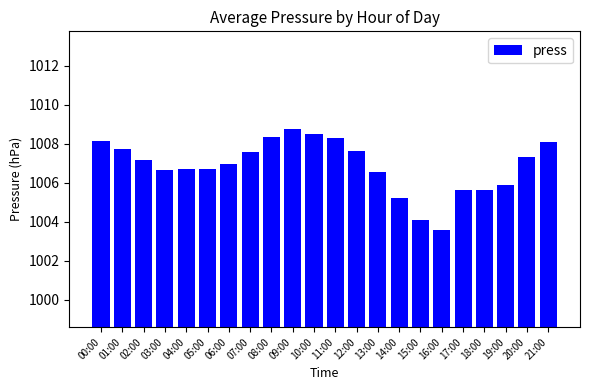

Which category has the highest value across all series?

09:00